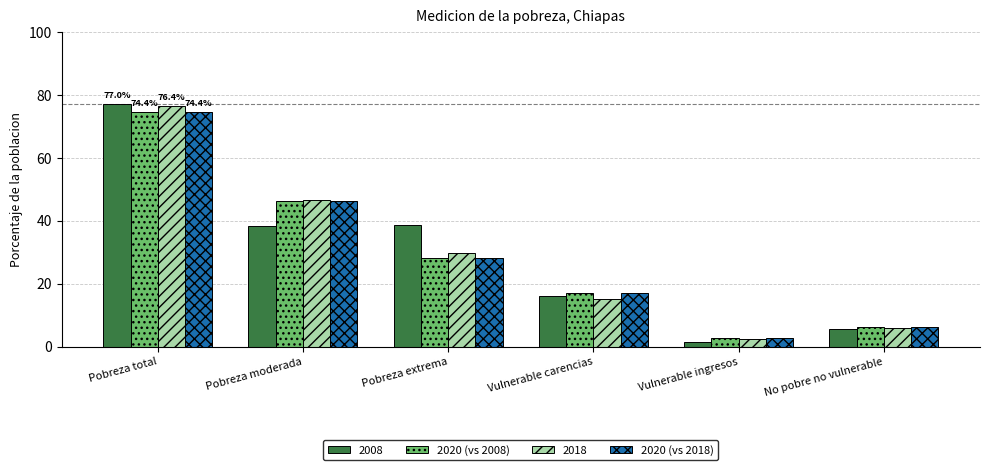

What is the difference between the maximum and minimum values in the 2020 (vs 2018) series?

71.8